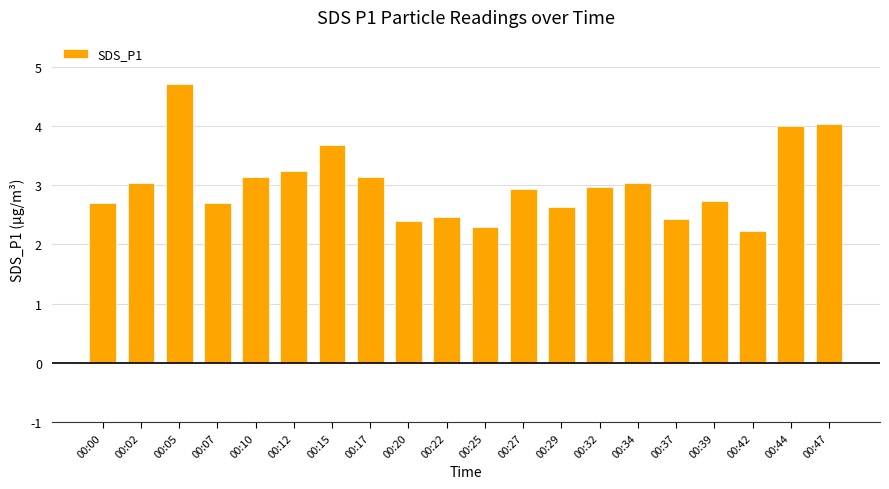

Reading left to right, list all the values displayed in this chart.

00:00=2.7	00:02=3.0	00:05=4.7	00:07=2.7	00:10=3.1	00:12=3.2	00:15=3.7	00:17=3.1	00:20=2.4	00:22=2.5	00:25=2.3	00:27=2.9	00:29=2.6	00:32=3.0	00:34=3.0	00:37=2.4	00:39=2.7	00:42=2.2	00:44=4.0	00:47=4.0